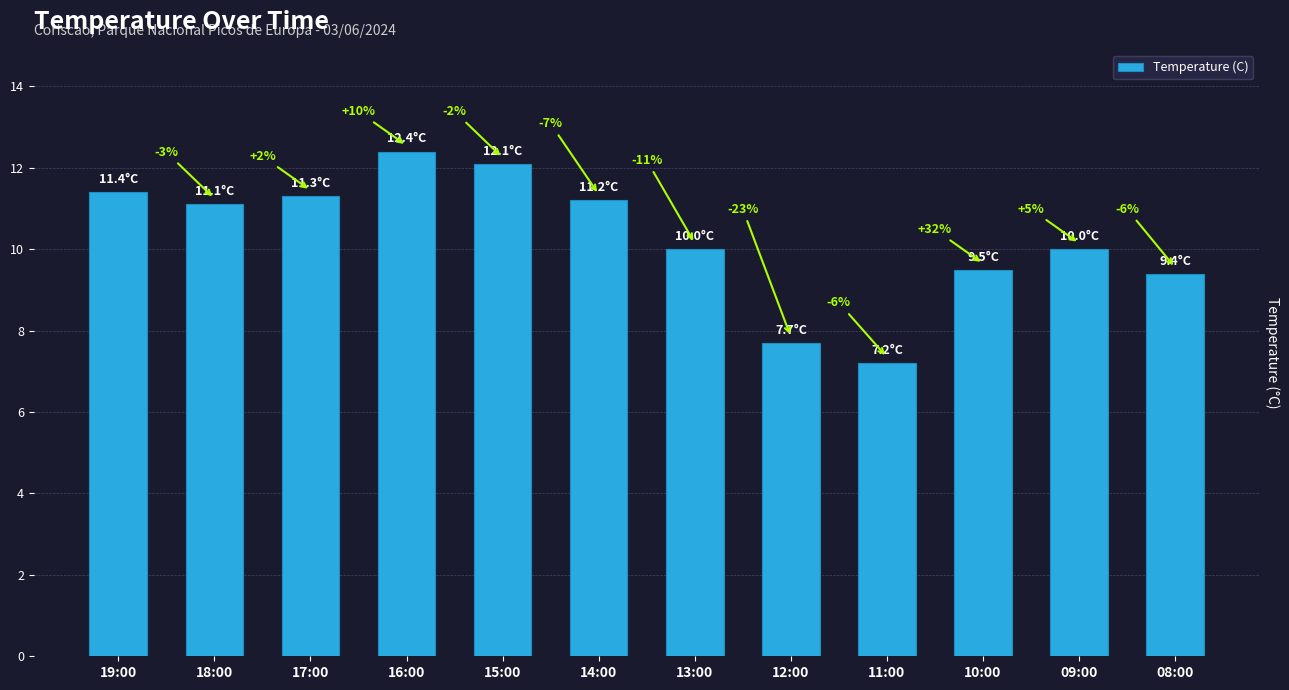

What is the change in value from 13:00 to 12:00?

-2.3